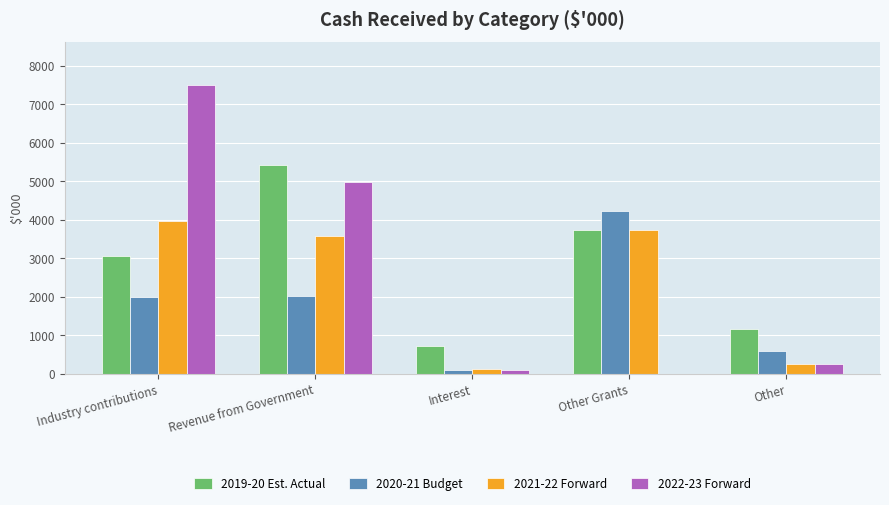

True or false: 2022-23 Forward has a value of 10455 at Industry contributions.

False